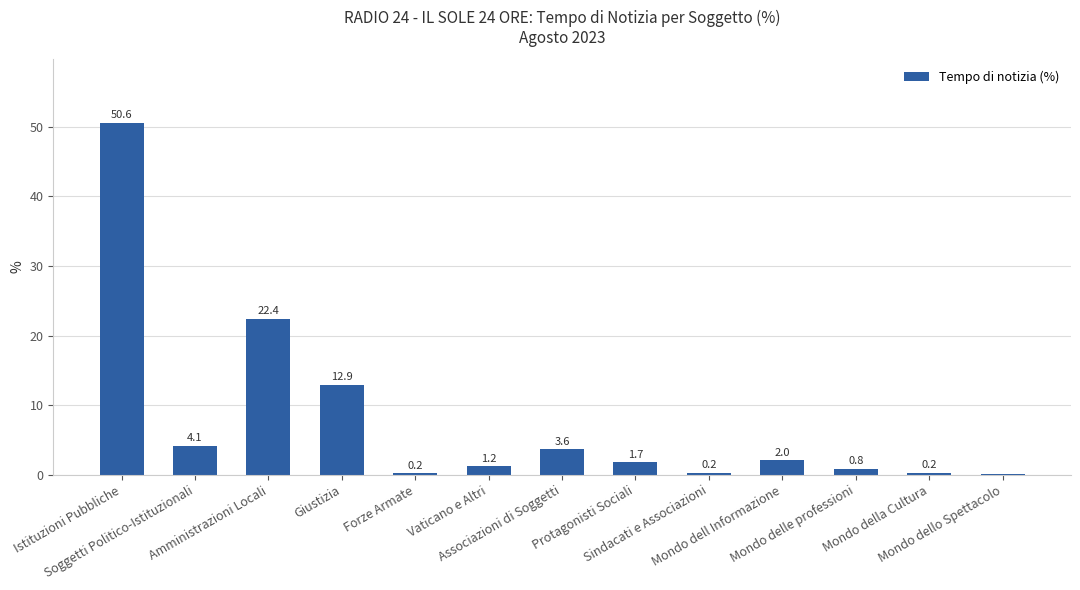

At which label is the value closest to 25?

Amministrazioni Locali